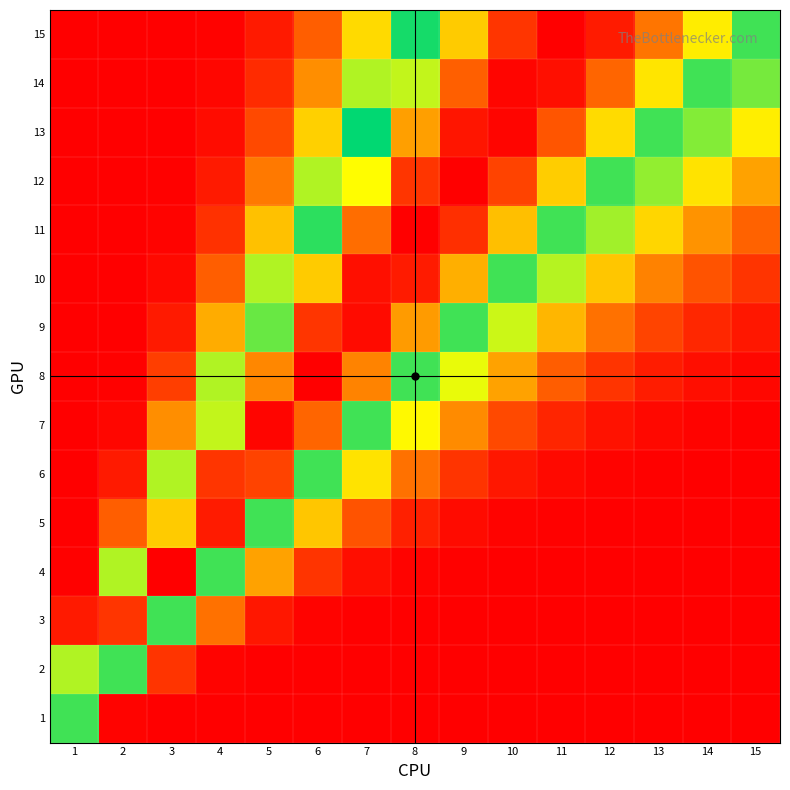

Reading right to left, transcribe all the data shown in this chart.

1: 15=0.0	14=0.0	13=0.0	12=0.0	11=0.0	10=0.0	9=0.0	8=0.0	7=0.0	6=0.0	5=0.0	4=0.0	3=0.0	2=0.0	1=0.6
2: 15=0.0	14=0.0	13=0.0	12=0.0	11=0.0	10=0.0	9=0.0	8=0.0	7=0.0	6=0.0	5=0.0	4=0.0	3=0.1	2=0.6	1=0.5
3: 15=0.0	14=0.0	13=0.0	12=0.0	11=0.0	10=0.0	9=0.0	8=0.0	7=0.0	6=0.0	5=0.0	4=0.2	3=0.6	2=0.9	1=0.0
4: 15=0.0	14=0.0	13=0.0	12=0.0	11=0.0	10=0.0	9=0.0	8=0.0	7=0.0	6=0.1	5=0.3	4=0.6	3=1.0	2=0.5	1=0.0
5: 15=0.0	14=0.0	13=0.0	12=0.0	11=0.0	10=0.0	9=0.0	8=0.1	7=0.1	6=0.3	5=0.6	4=1.0	3=0.8	2=0.1	1=0.0
6: 15=0.0	14=0.0	13=0.0	12=0.0	11=0.0	10=0.0	9=0.1	8=0.2	7=0.4	6=0.6	5=0.9	4=0.9	3=0.5	2=0.0	1=0.0
7: 15=0.0	14=0.0	13=0.0	12=0.0	11=0.1	10=0.1	9=0.2	8=0.4	7=0.6	6=0.9	5=1.0	4=0.7	3=0.2	2=0.0	1=0.0
8: 15=0.0	14=0.0	13=0.0	12=0.1	11=0.1	10=0.3	9=0.4	8=0.6	7=0.9	6=1.0	5=0.9	4=0.5	3=0.1	2=0.0	1=0.0
9: 15=0.0	14=0.1	13=0.1	12=0.2	11=0.3	10=0.4	9=0.6	8=0.8	7=1.0	6=0.9	5=0.7	4=0.3	3=0.0	2=0.0	1=0.0
10: 15=0.1	14=0.1	13=0.2	12=0.3	11=0.5	10=0.6	9=0.8	8=1.0	7=1.0	6=0.8	5=0.5	4=0.1	3=0.0	2=0.0	1=0.0
11: 15=0.2	14=0.2	13=0.3	12=0.5	11=0.6	10=0.8	9=1.0	8=1.0	7=0.9	6=0.6	5=0.3	4=0.1	3=0.0	2=0.0	1=0.0
12: 15=0.3	14=0.4	13=0.5	12=0.6	11=0.8	10=0.9	9=1.0	8=0.9	7=0.8	6=0.5	5=0.2	4=0.0	3=0.0	2=0.0	1=0.0
13: 15=0.4	14=0.5	13=0.6	12=0.8	11=0.9	10=1.0	9=1.0	8=0.8	7=0.6	6=0.3	5=0.1	4=0.0	3=0.0	2=0.0	1=0.0
14: 15=0.5	14=0.6	13=0.8	12=0.9	11=1.0	10=1.0	9=0.9	8=0.7	7=0.5	6=0.2	5=0.1	4=0.0	3=0.0	2=0.0	1=0.0
15: 15=0.6	14=0.8	13=0.9	12=1.0	11=1.0	10=0.9	9=0.8	8=0.6	7=0.3	6=0.1	5=0.0	4=0.0	3=0.0	2=0.0	1=0.0